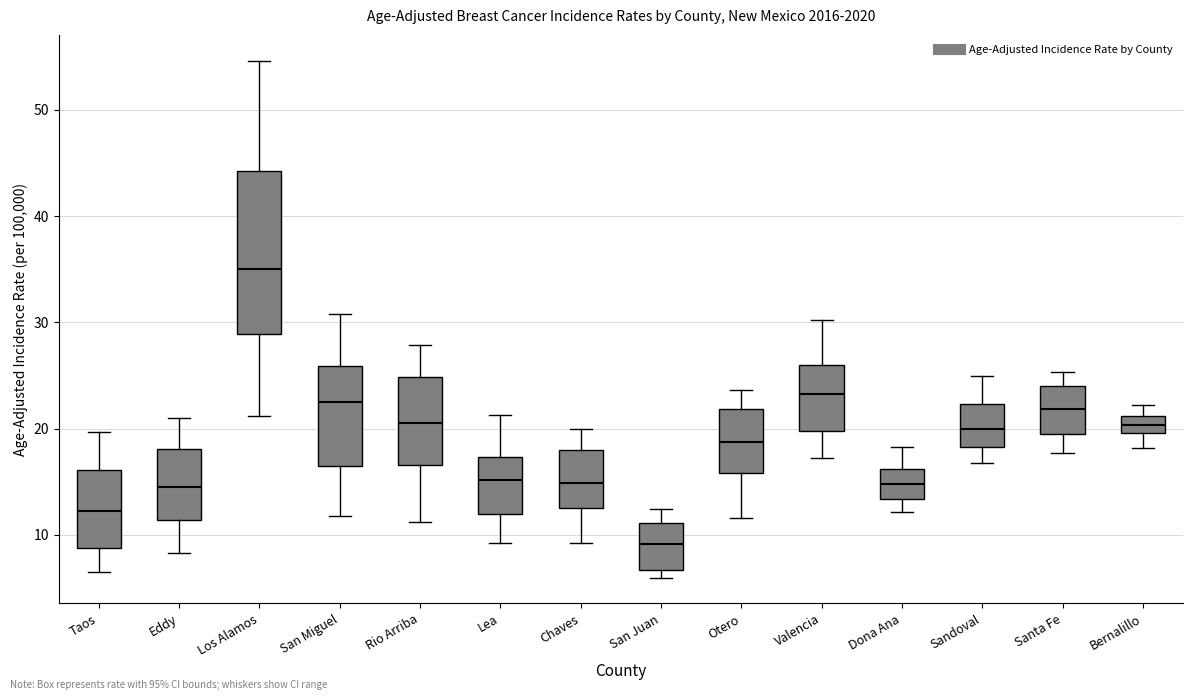

Where does the upper whisker of the box for San Juan end on the y-axis? The values are not printed on the chart, so give them approximately, as read against the axis.

12